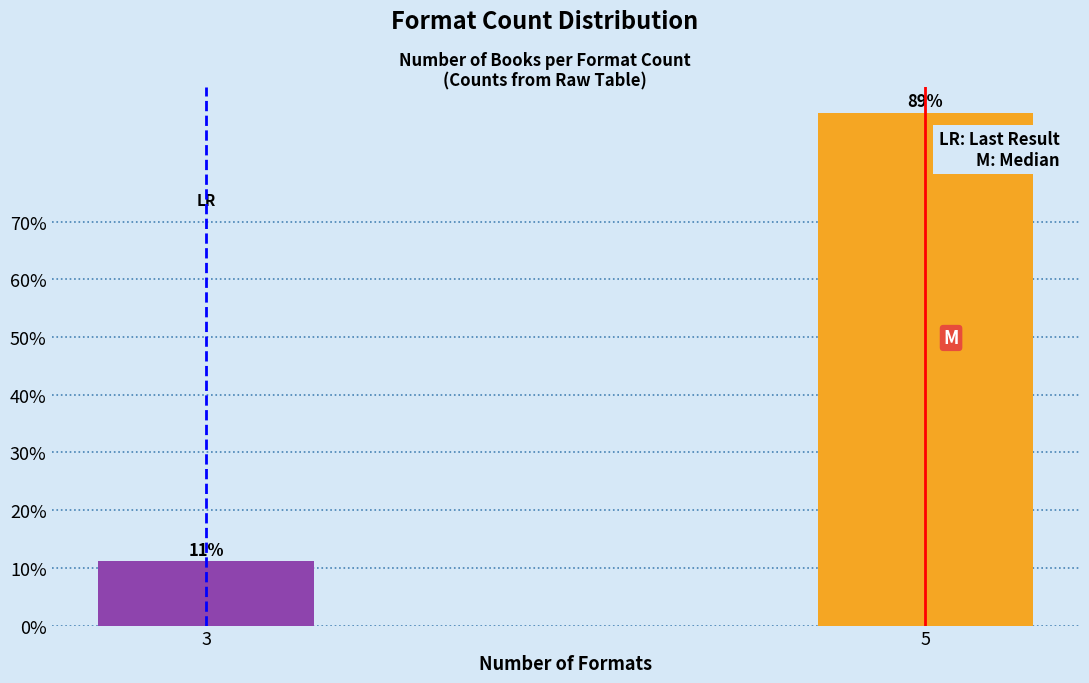

What is the average value?

50.0